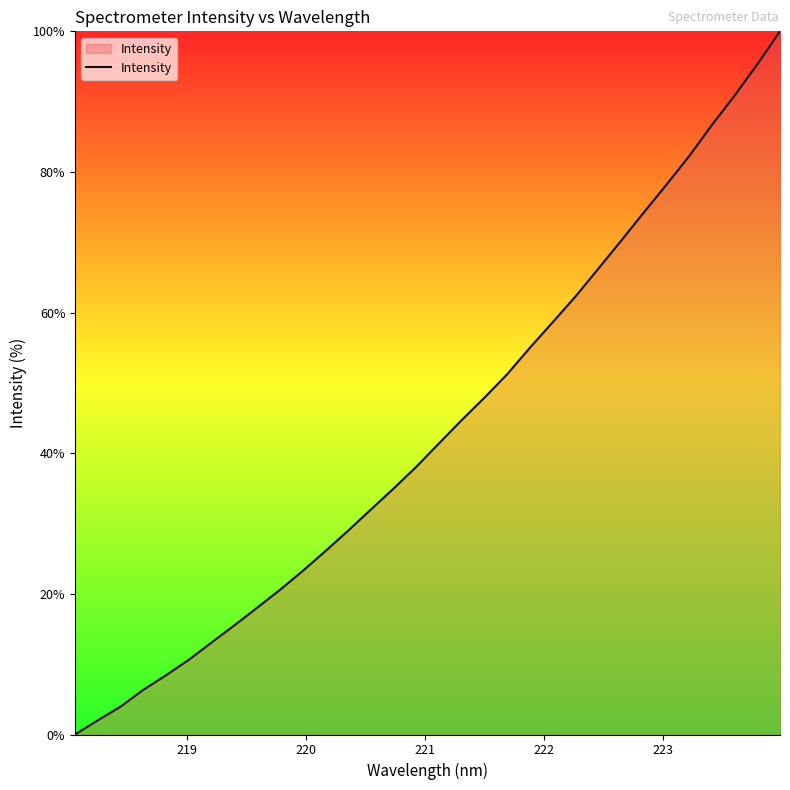

What is the difference between the maximum and minimum values?

100.0